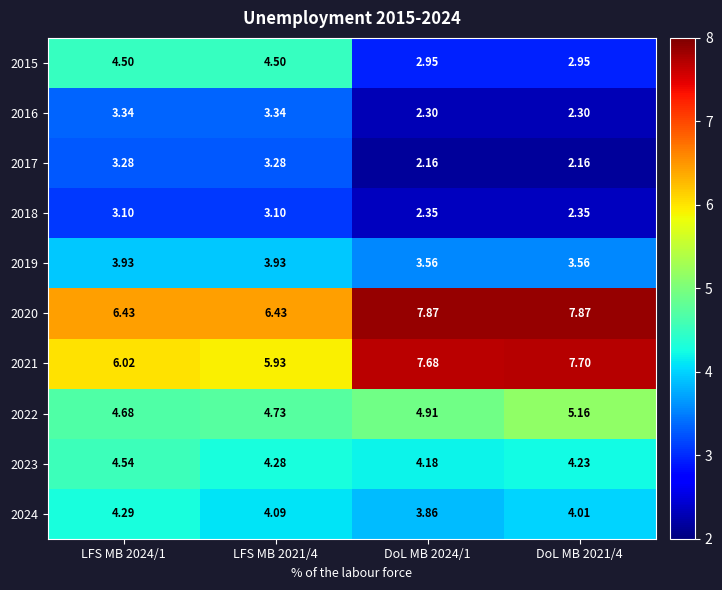

Is the value of 2017 at LFS MB 2021/4 greater than the value of 2023 at DoL MB 2024/1?

No